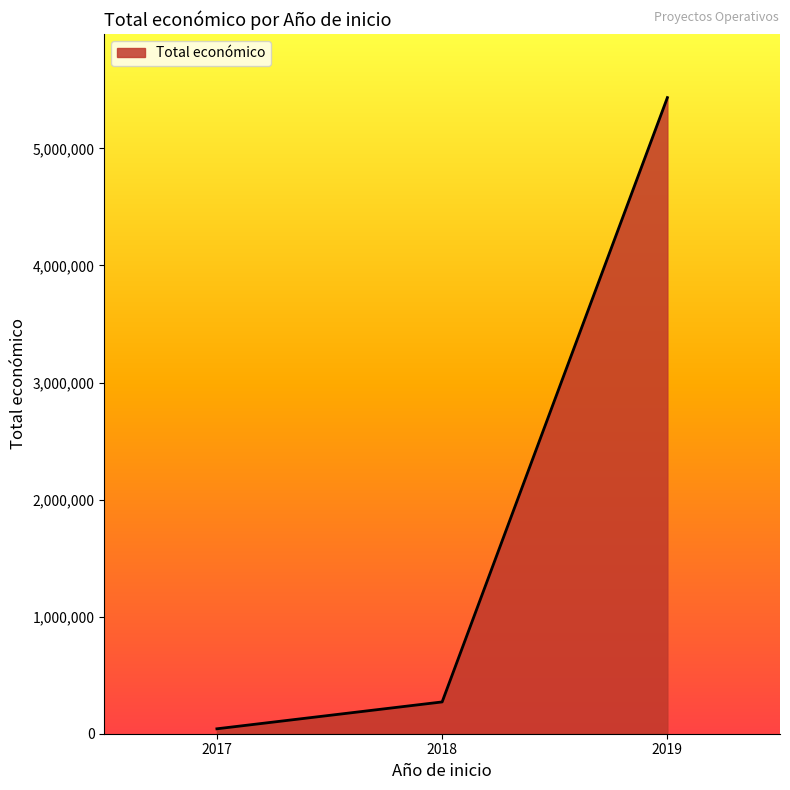

Rank the categories by value from lowest to highest.

2017, 2018, 2019